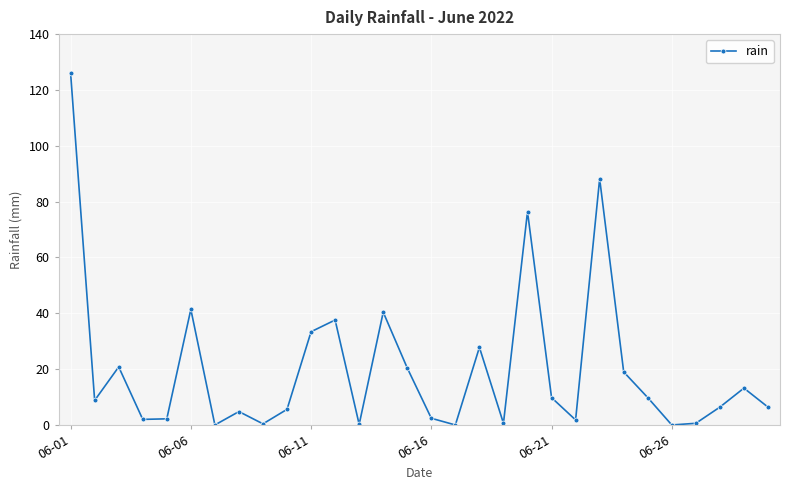

What is the value of the 28th point from the left?

6.4